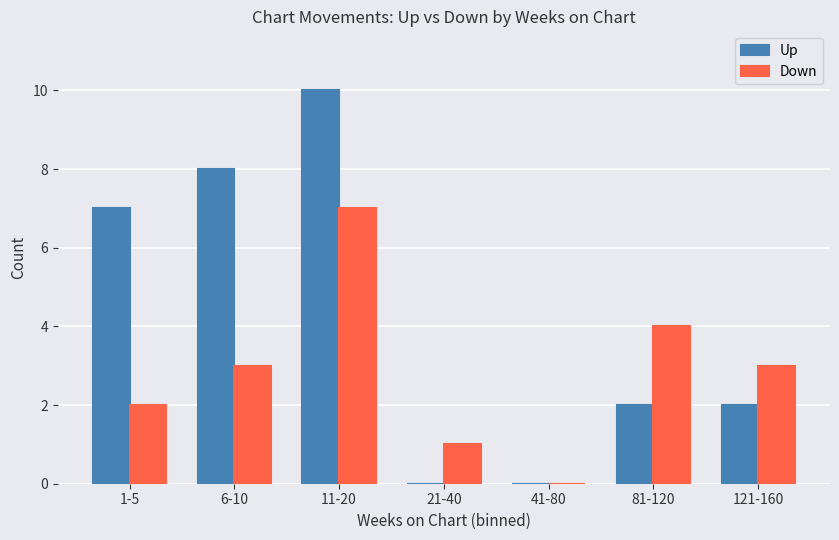

True or false: Up has a value of 4 at 21-40.

False